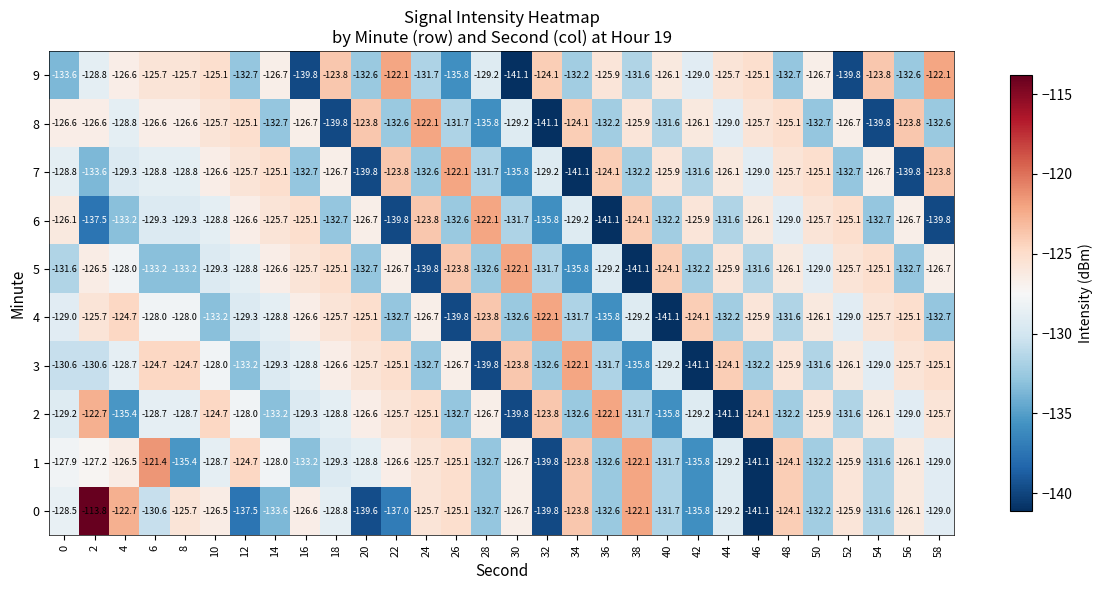

At how many categories does at least one series exceed -138?

30